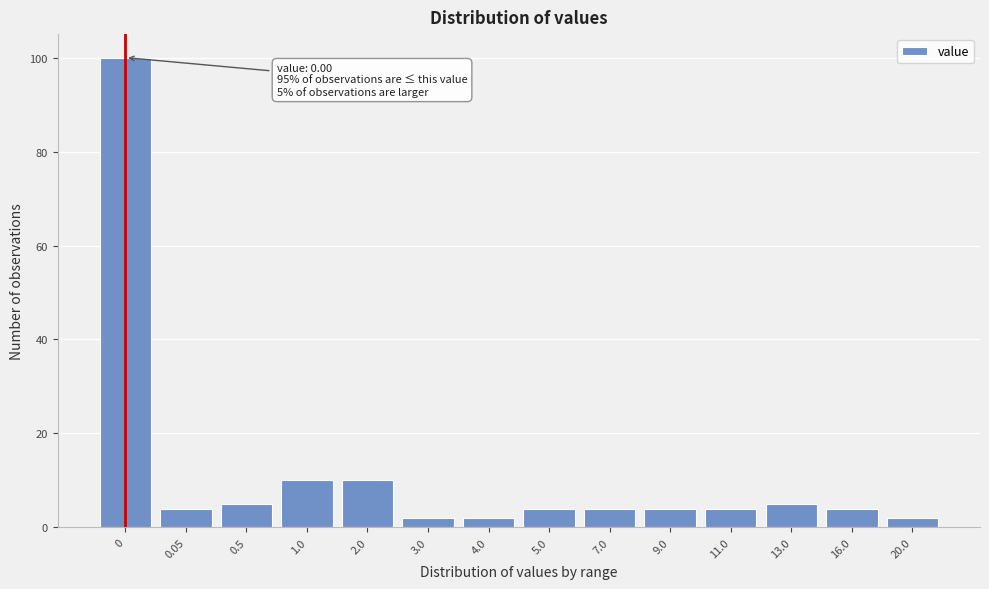

Reading left to right, list all the values displayed in this chart.

0=100	0.05=4	0.5=5	1.0=10	2.0=10	3.0=2	4.0=2	5.0=4	7.0=4	9.0=4	11.0=4	13.0=5	16.0=4	20.0=2